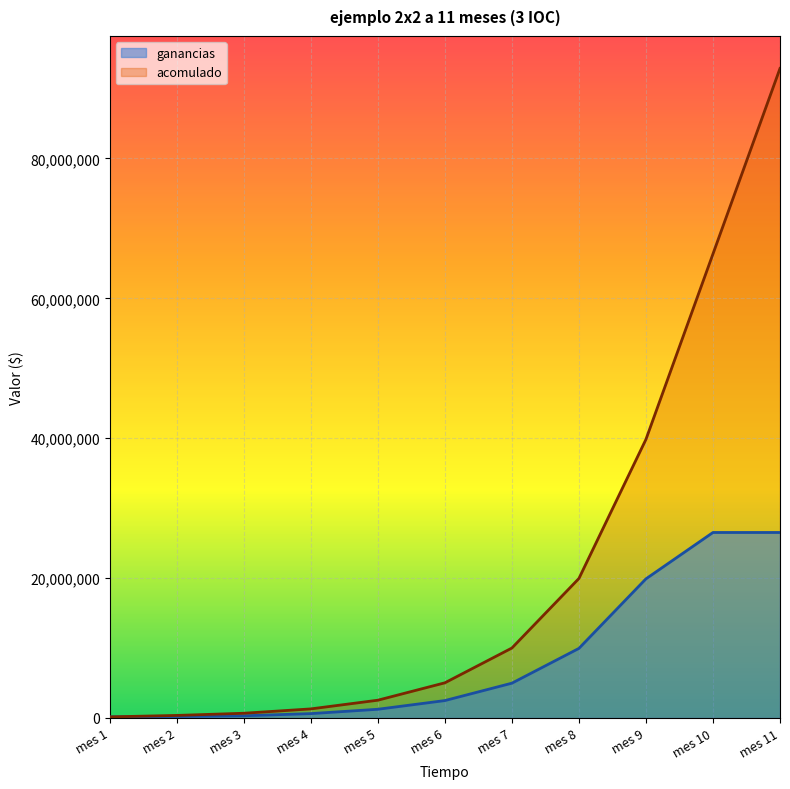

What are all the series names shown in the legend?

ganancias, acomulado